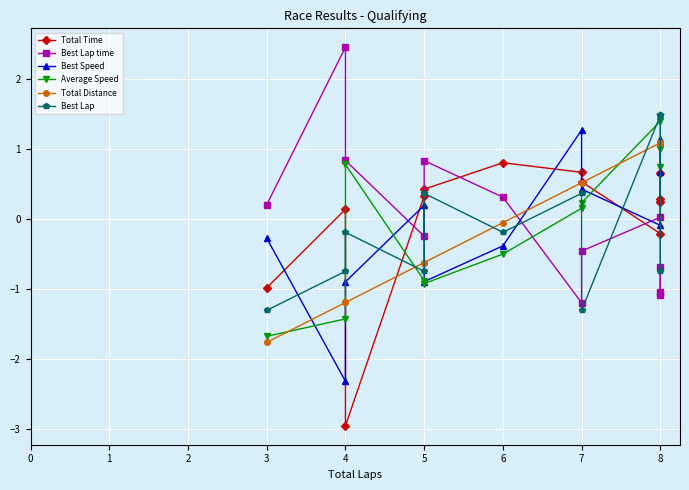

List the series in order of their peak value, lowest first.

Total Time, Total Distance, Best Speed, Average Speed, Best Lap, Best Lap time